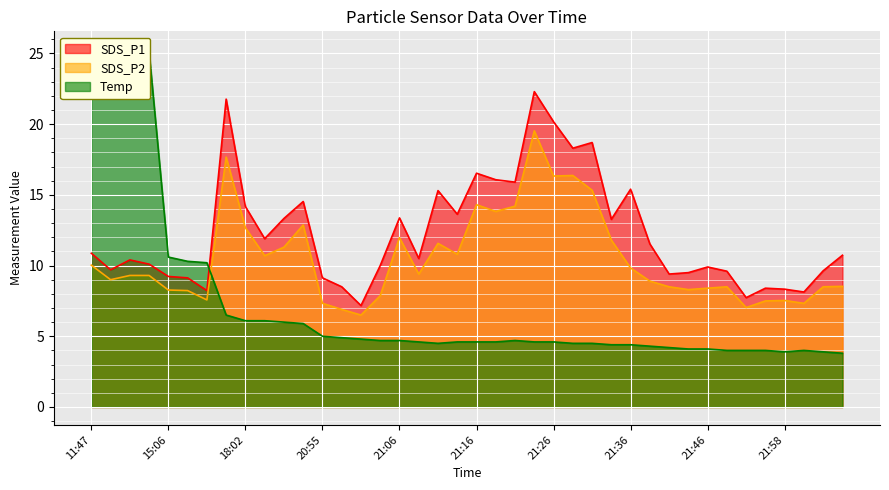

Rank the series at 17:15 from highest to lowest value.

SDS_P1, SDS_P2, Temp